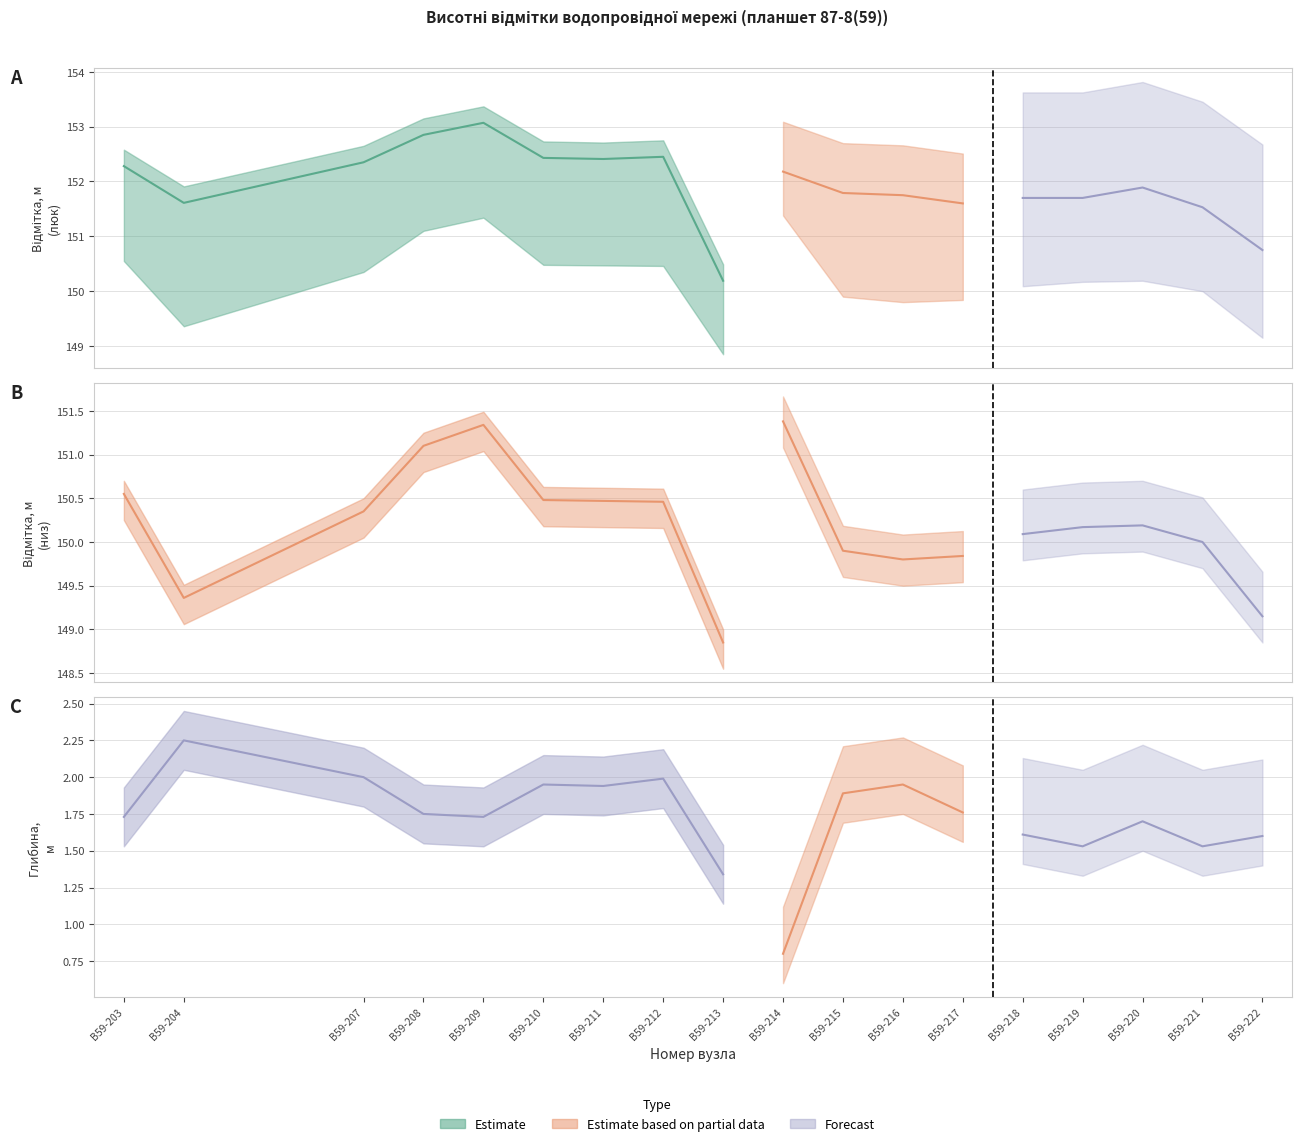

True or false: Глибина залягання and Висотна відмітка cross at least once.

False